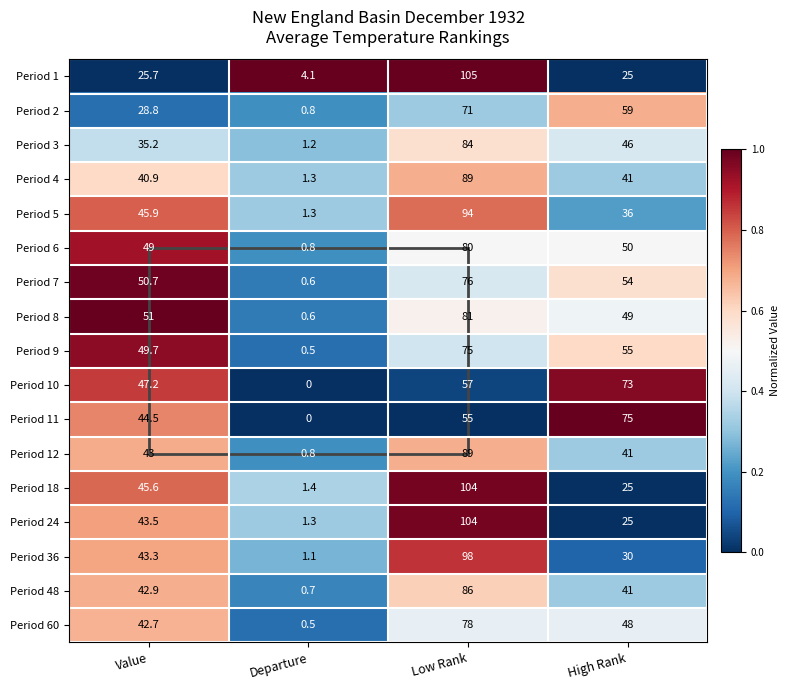

What is the minimum value for Period 5?

1.3